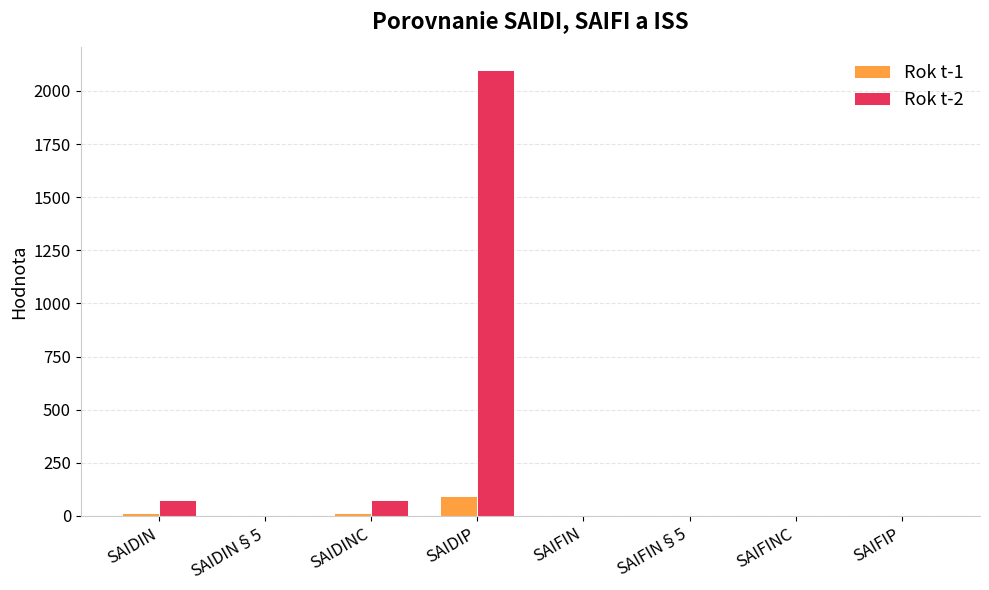

How many data points does each series have?

8